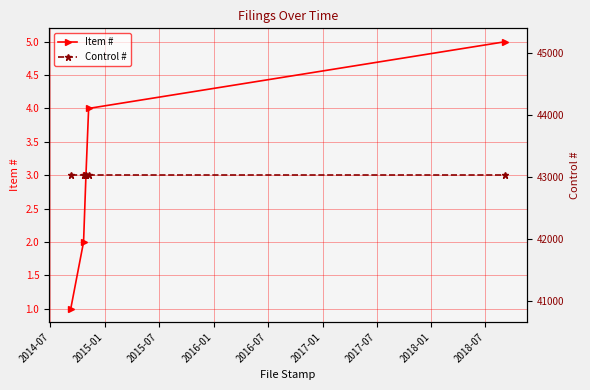

True or false: Item # has more than 0 points higher than both neighbors.

False